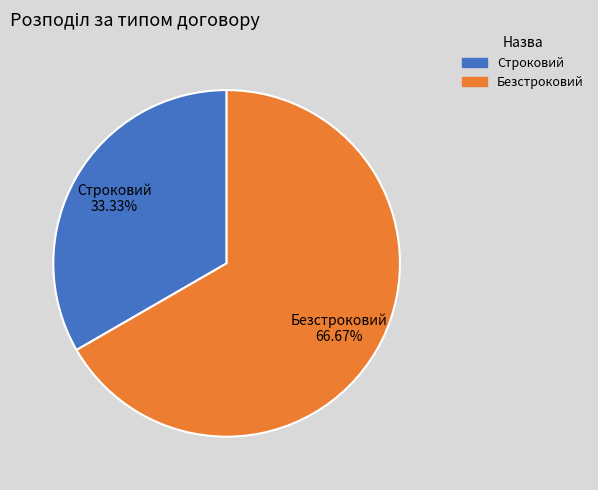

The Строковий slice represents 46% of the pie. True or false?

False